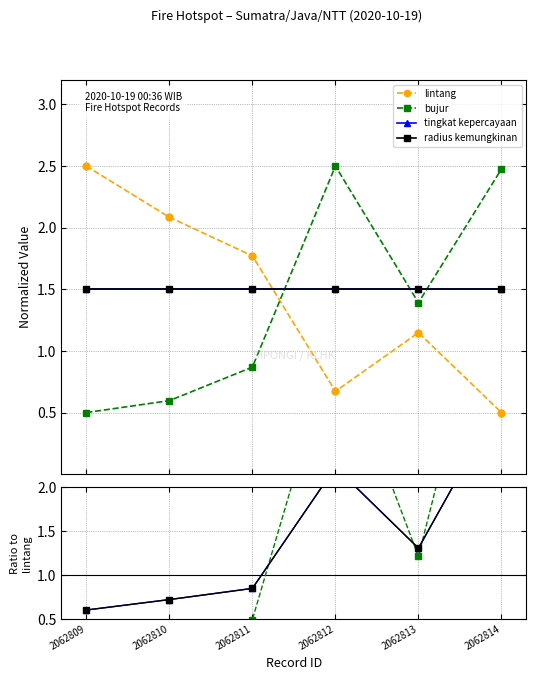

What is the value of the lintang point at the 5th from the left?

1.1